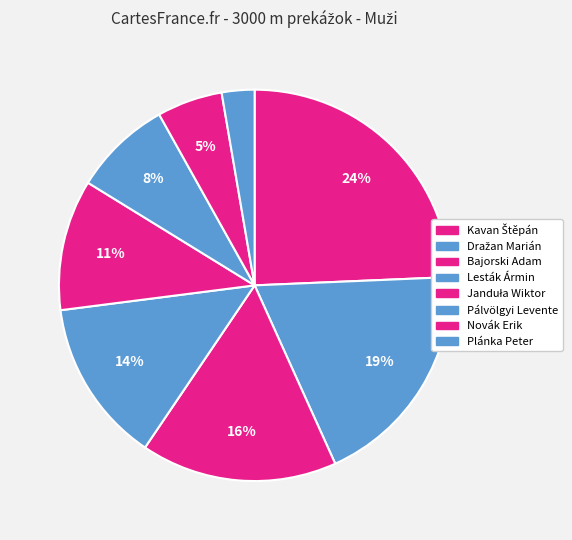

How many segments does this pie chart have?

8